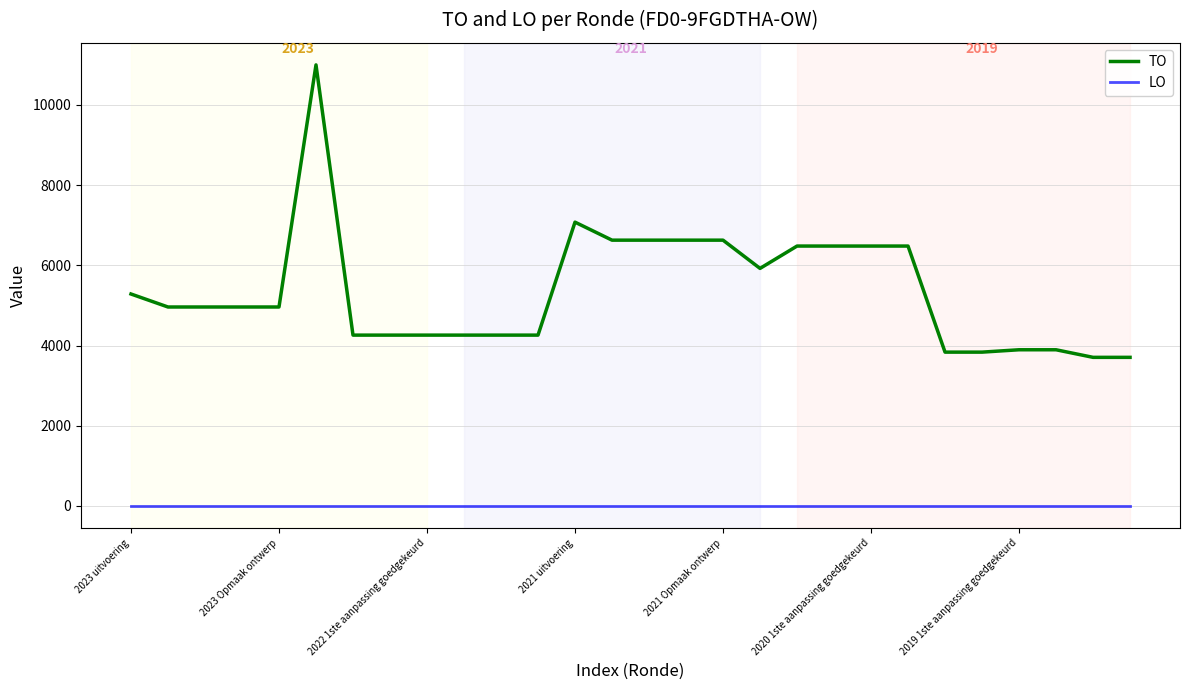

What is the maximum value shown in the chart?

10995